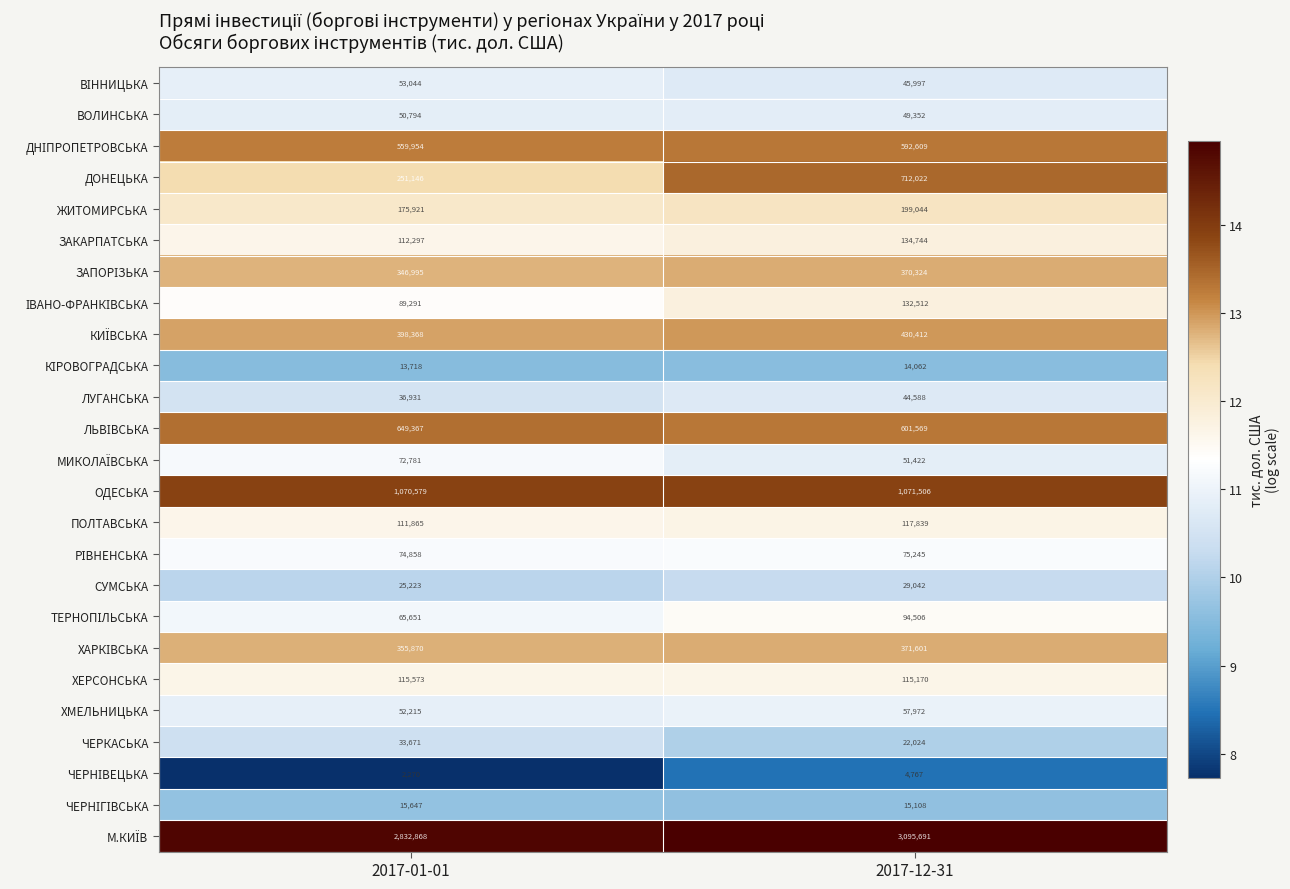

What is the difference between the ХМЕЛЬНИЦЬКА values at 2017-12-31 and 2017-01-01?

5757